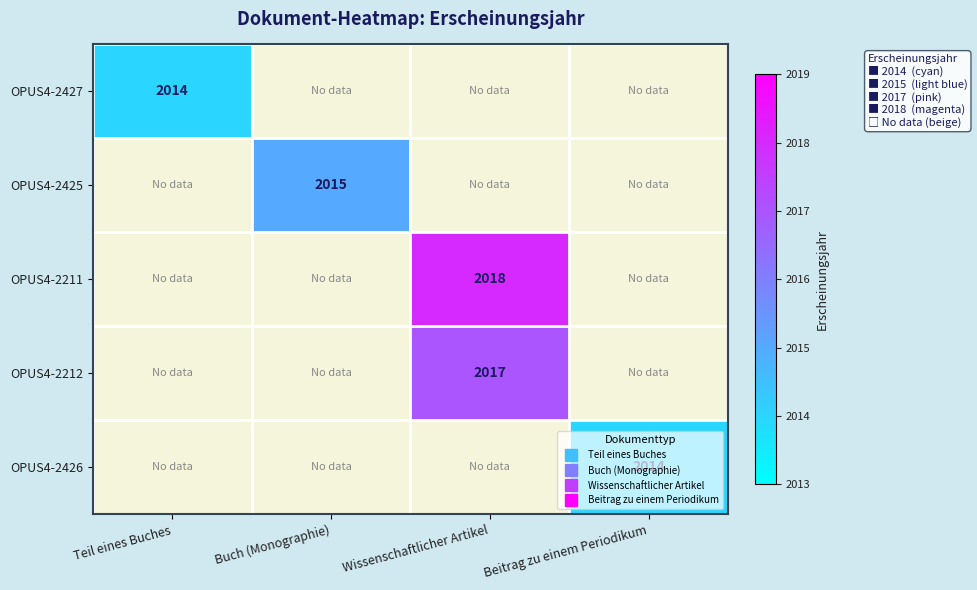

Which series has the widest spread of values?

OPUS4-2427